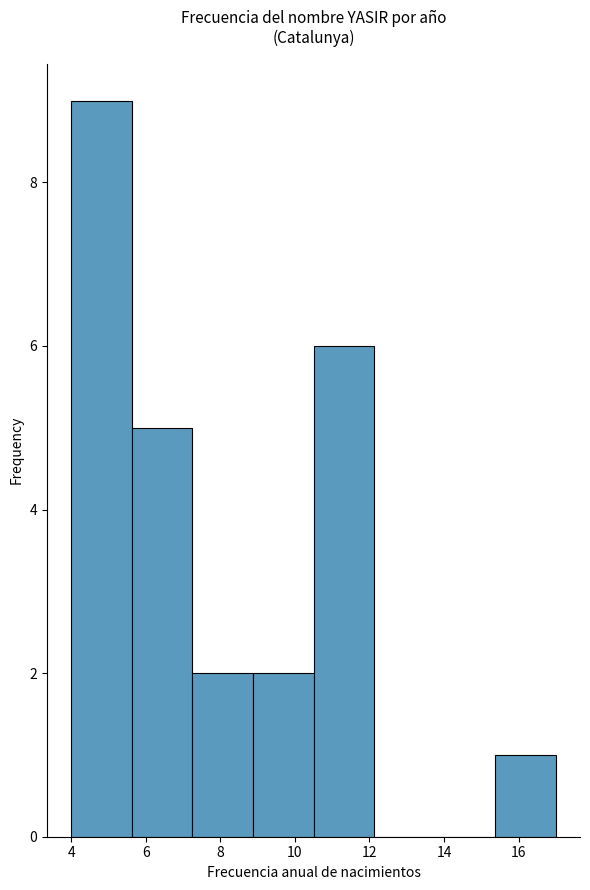

How tall is the bar that spans 4.0 to 5.6 on the x-axis? Neither the bar edges nor the heights are printed on the chart, so give them approximately, as read against the axes.

9